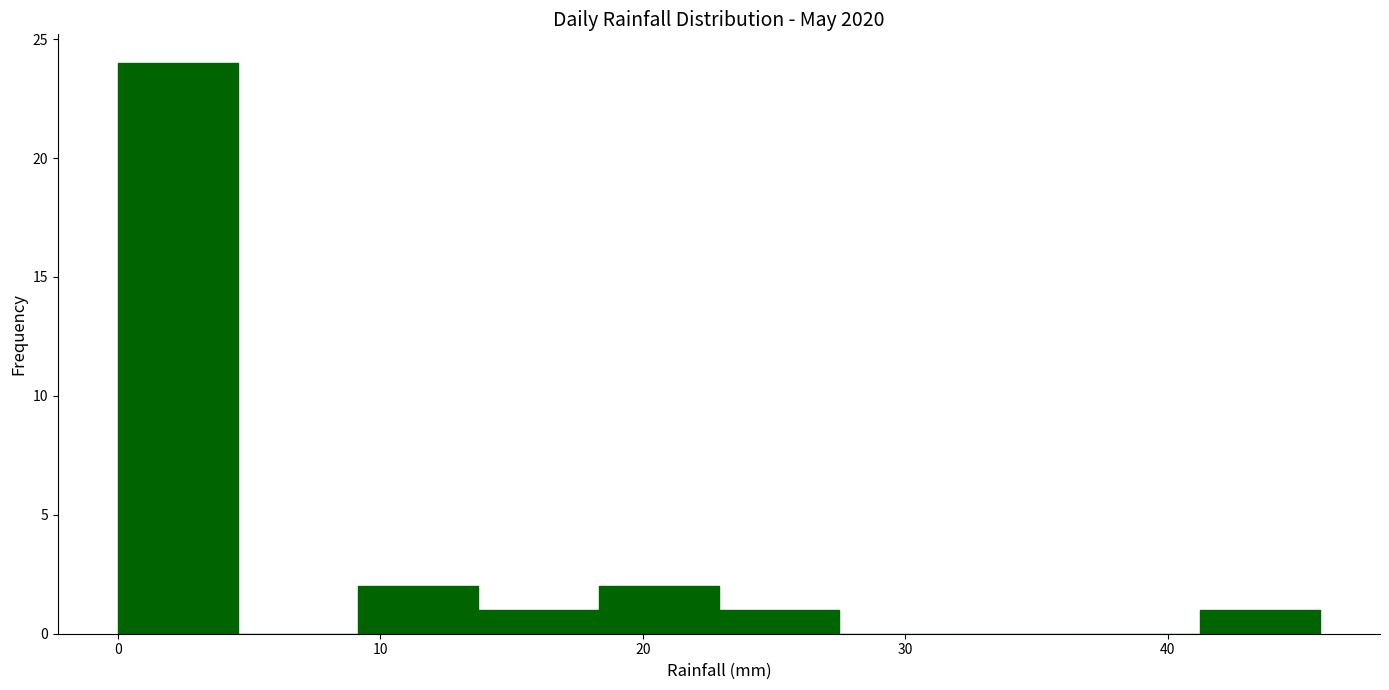

Over which range of the x-axis is the bar tallest?

0 to 5